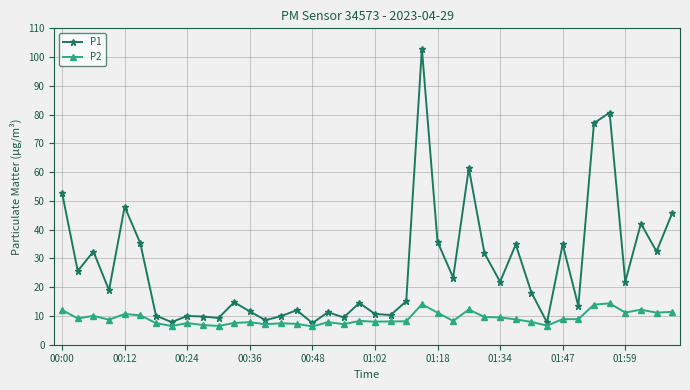

What is the highest value of the P1 series?

103.0